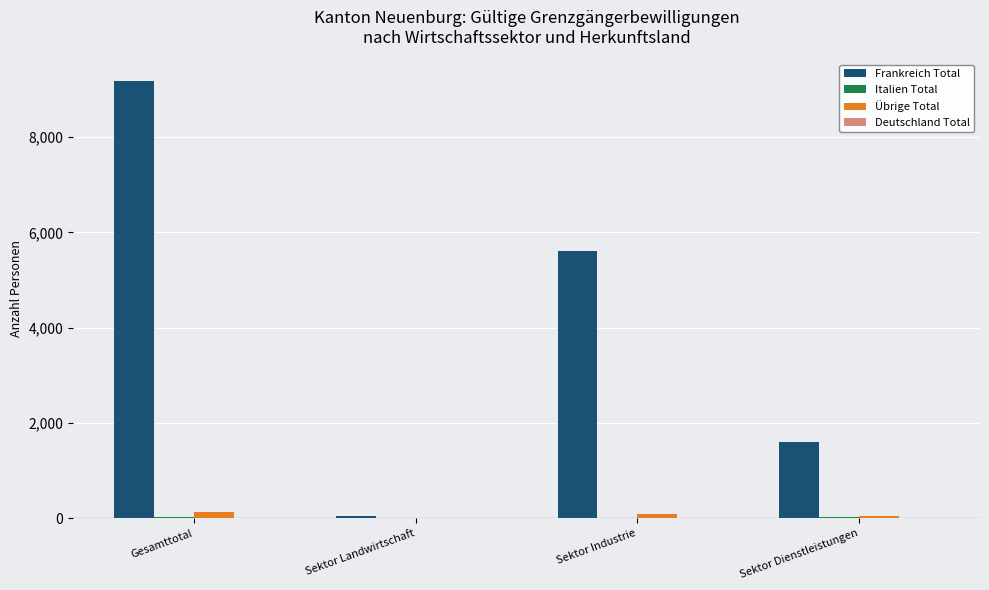

What is the approximate value of Übrige Total at Sektor Industrie, to the nearest 5?

80